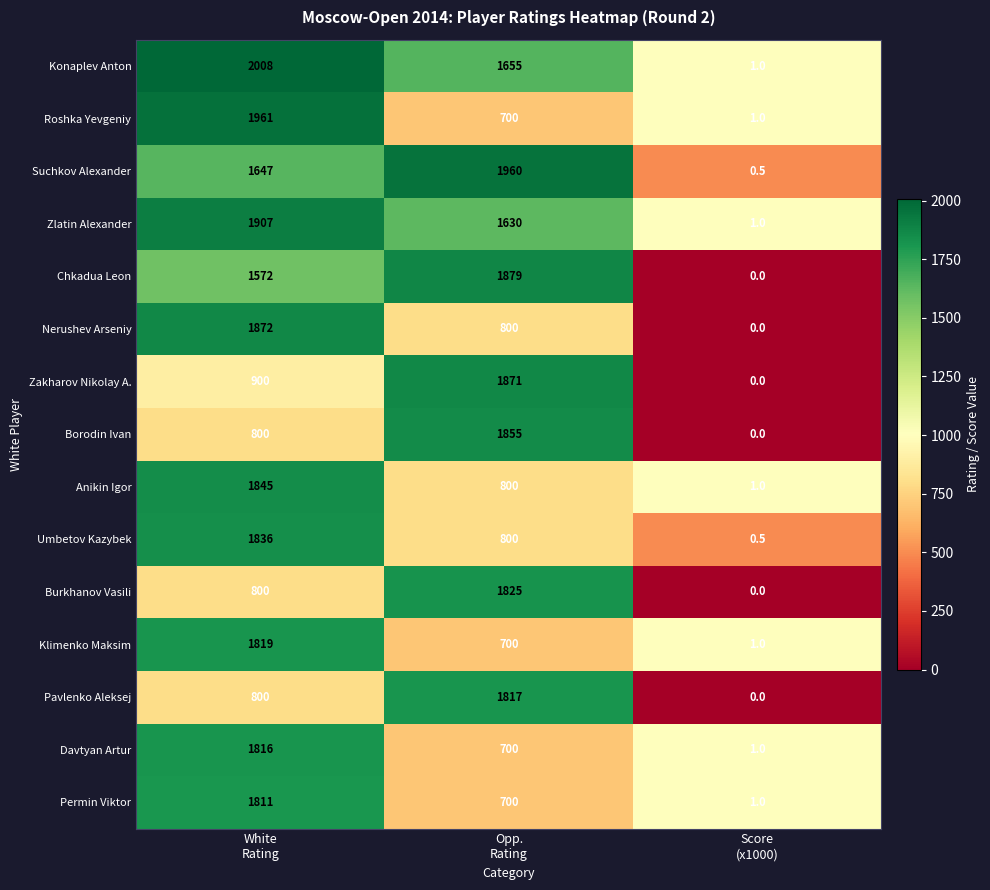

What is the difference between the maximum and minimum values in the Konaplev Anton series?

2007.0